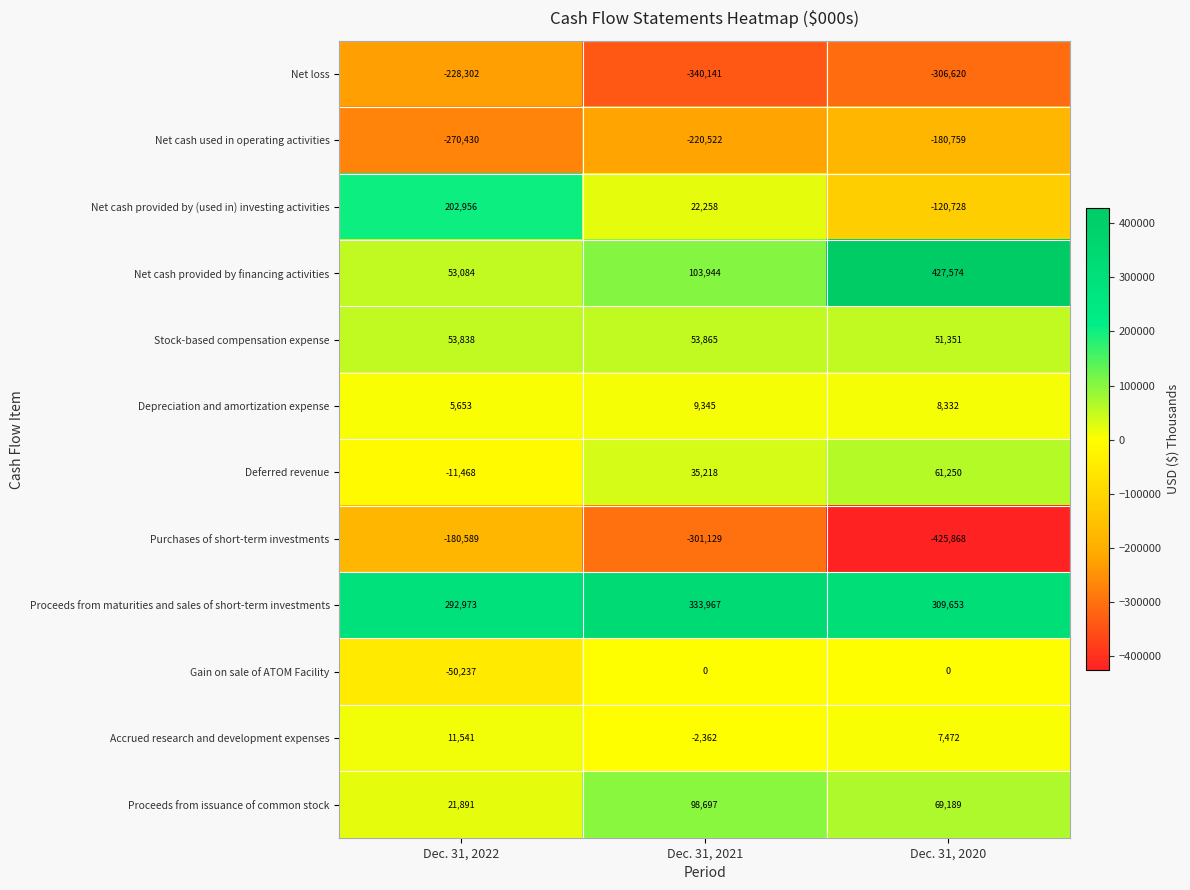

Where is Stock-based compensation expense nearest to the value 52608?

Dec. 31, 2022